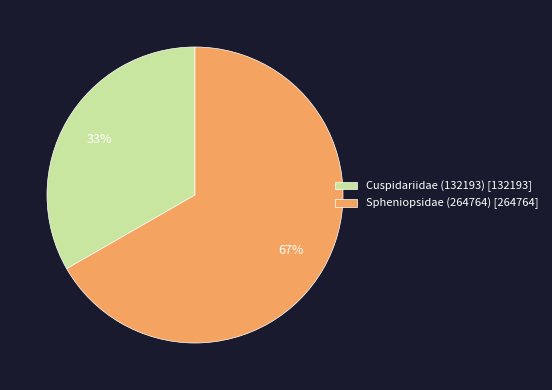

Is it true that Cuspidariidae (132193) is 28% of the pie?

False